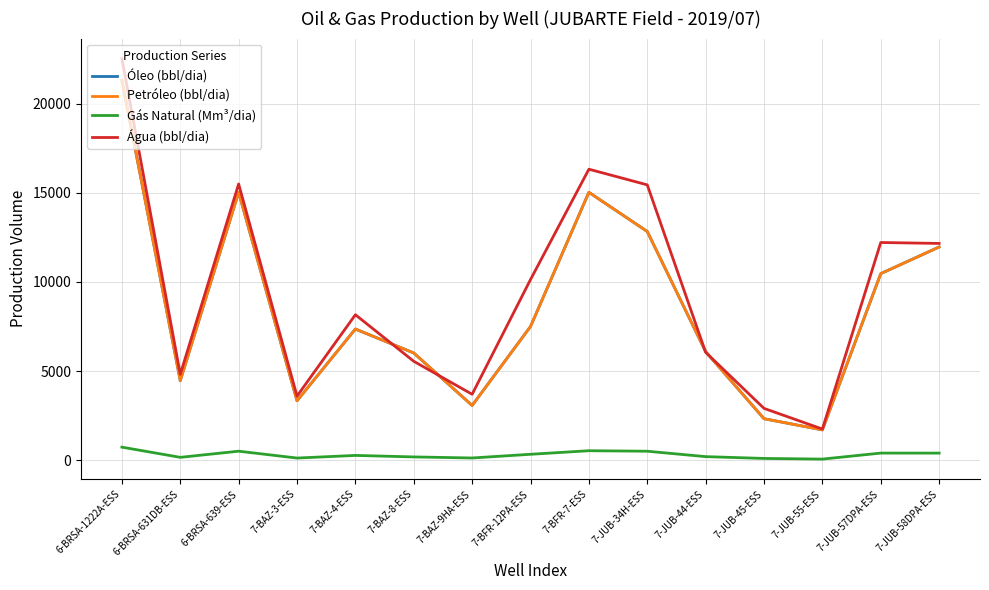

Which category has the highest value in the Gás Natural (Mm³/dia) series?

6-BRSA-1222A-ESS